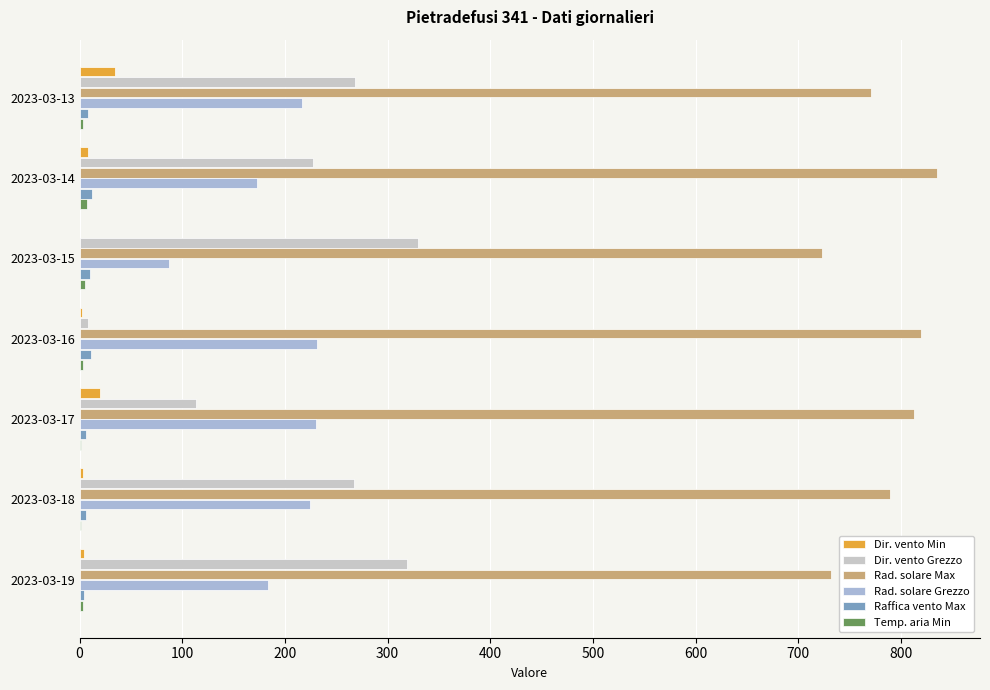

What is the difference between the maximum and minimum values in the Temp. aria Min series?

6.2